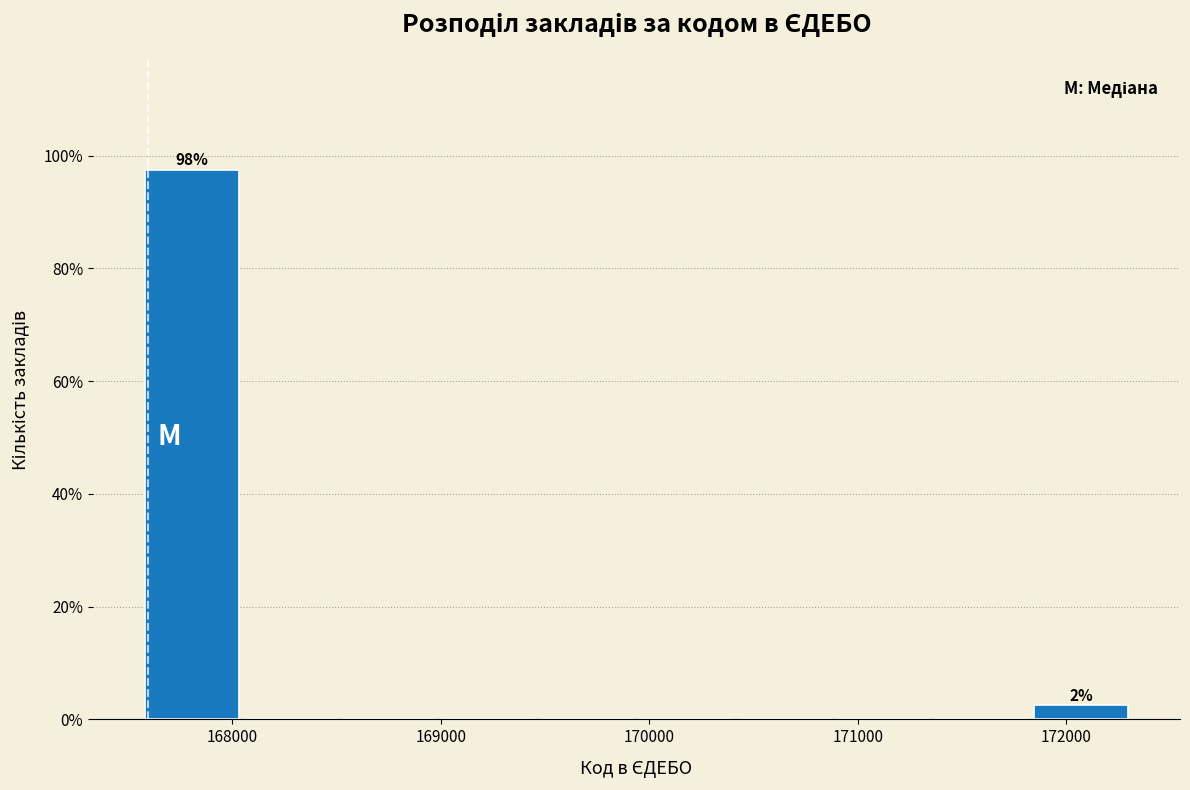

Which range on the x-axis has the tallest bar?

167600 to 168000